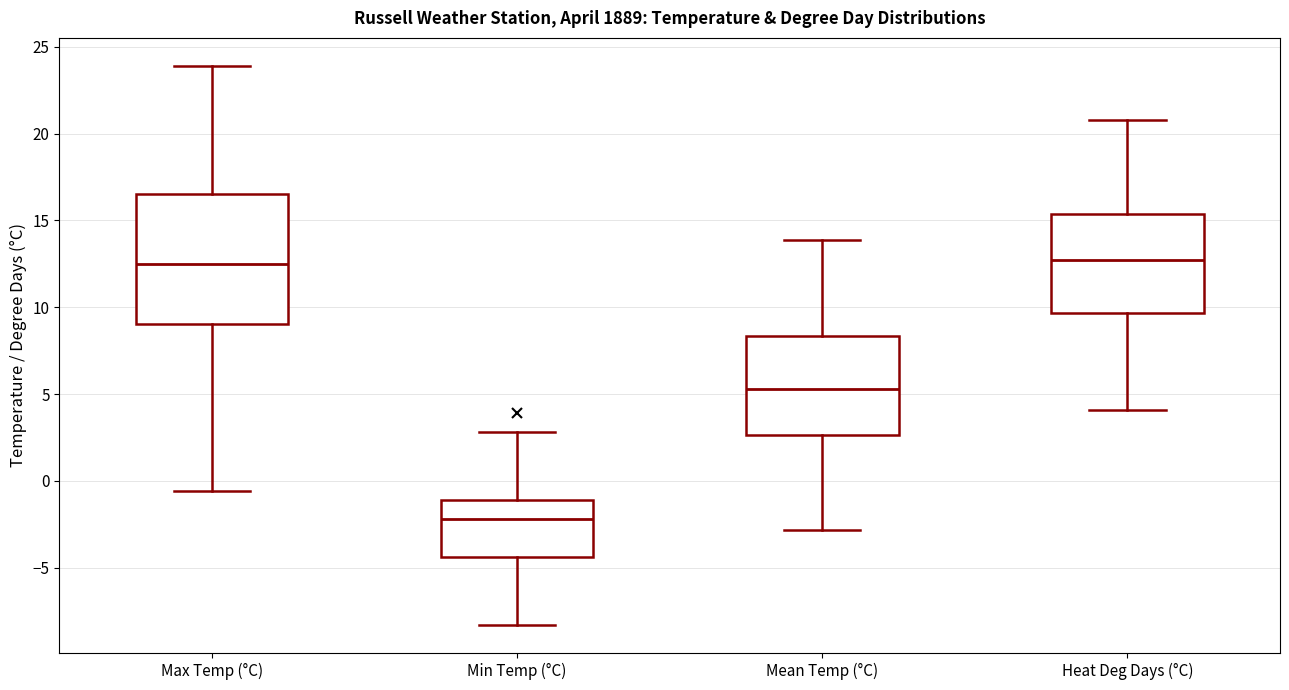

Where is the lower edge of the box for Max Temp (°C) on the y-axis? The values are not printed on the chart, so give them approximately, as read against the axis.

9.0